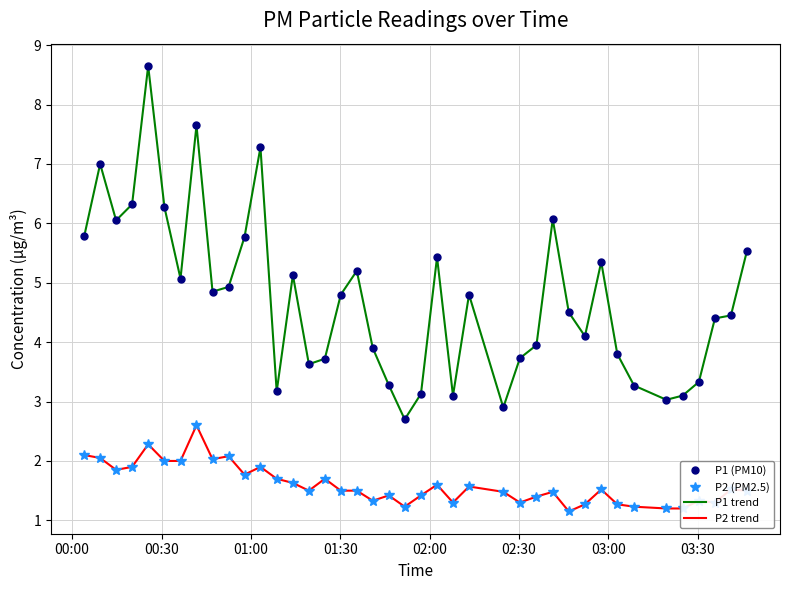

How many interior local valleys does the P2 (PM2.5) series have?

10